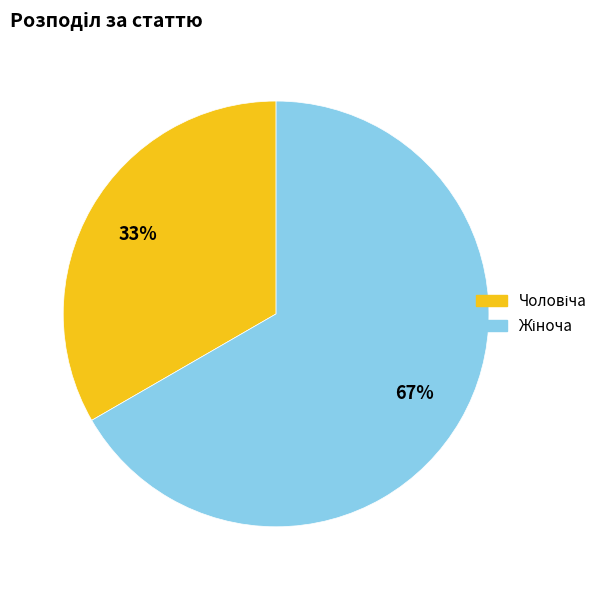

Is there any slice that represents more than half of the pie?

Yes